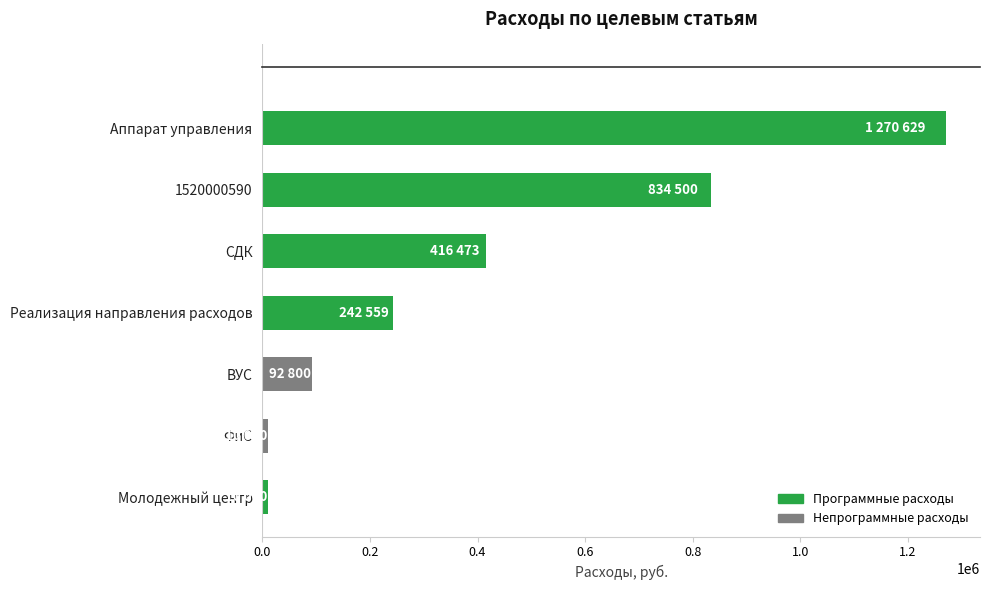

At which label is the value closest to 640314?

1520000590